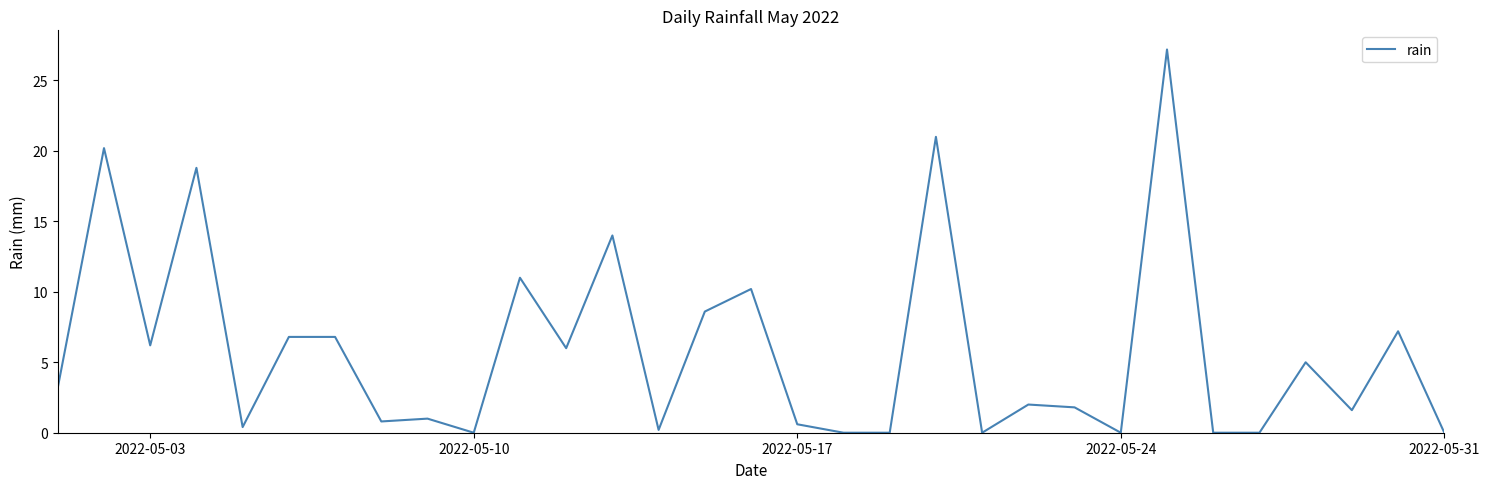

How many lines are shown in the chart?

1